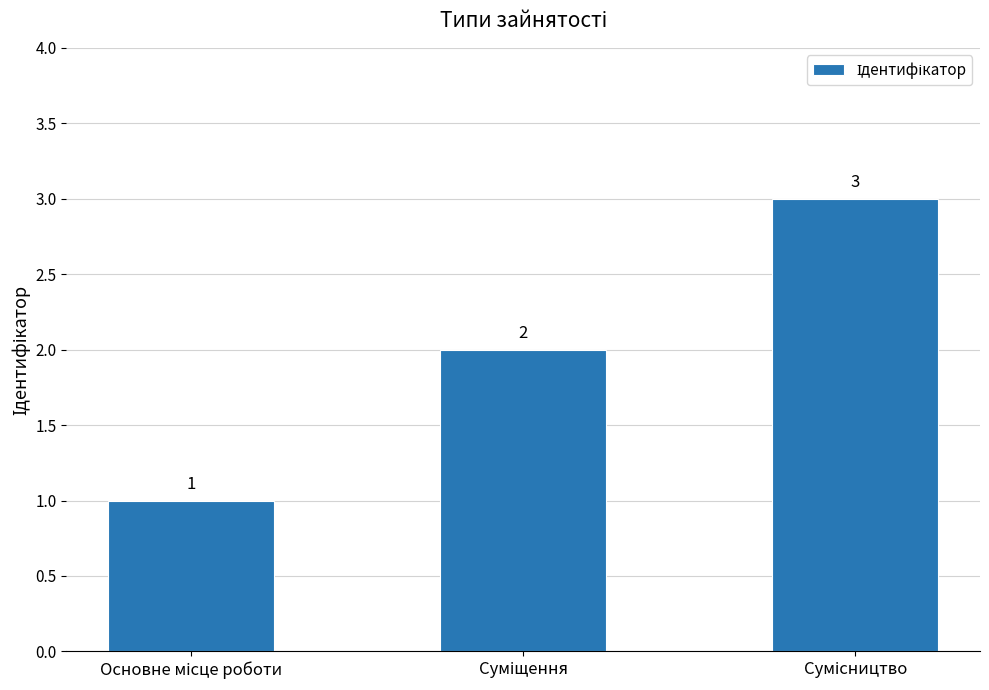

What is the greatest value displayed?

3